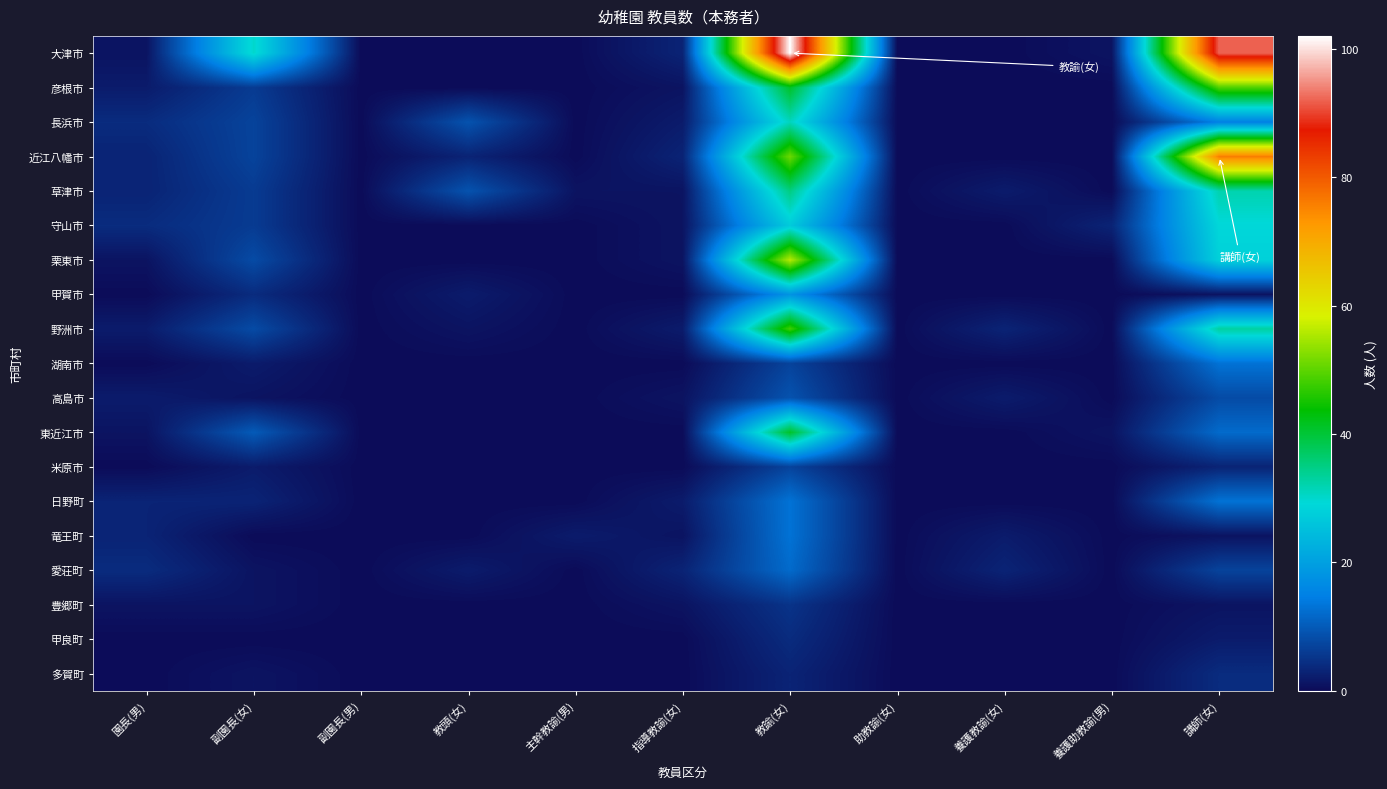

At which category is the sum across all series the highest?

教諭(女)